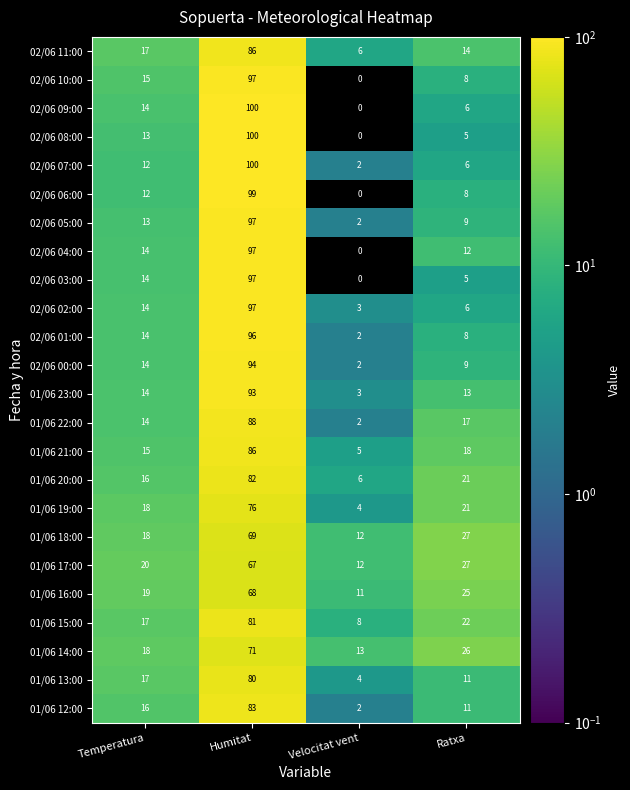

Rank the categories by 01/06 16:00 value from lowest to highest.

Velocitat vent, Temperatura, Ratxa, Humitat